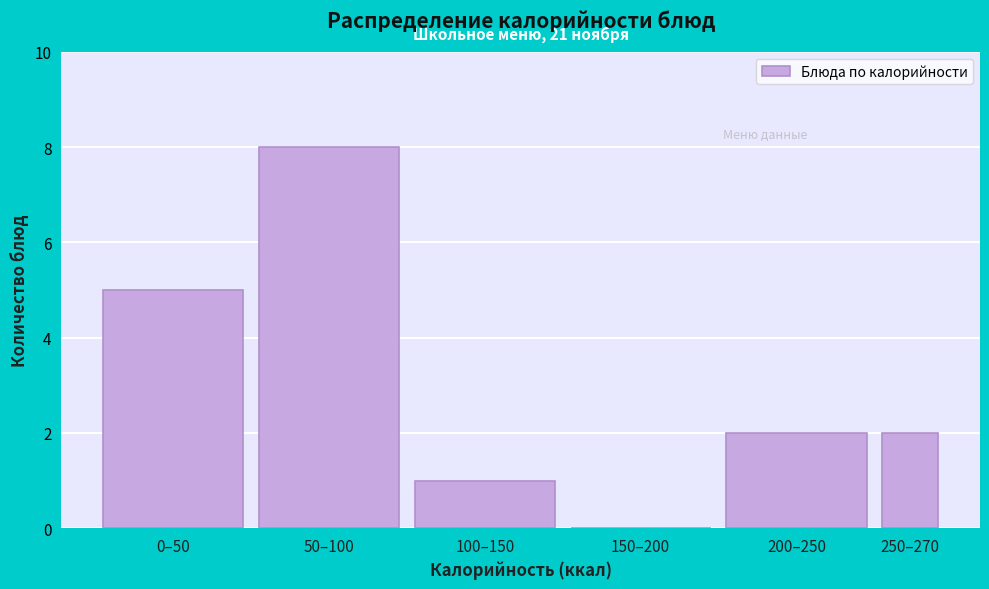

Reading left to right, what are all the values shown in this chart?

0–50=5	50–100=8	100–150=1	150–200=0	200–250=2	250–270=2